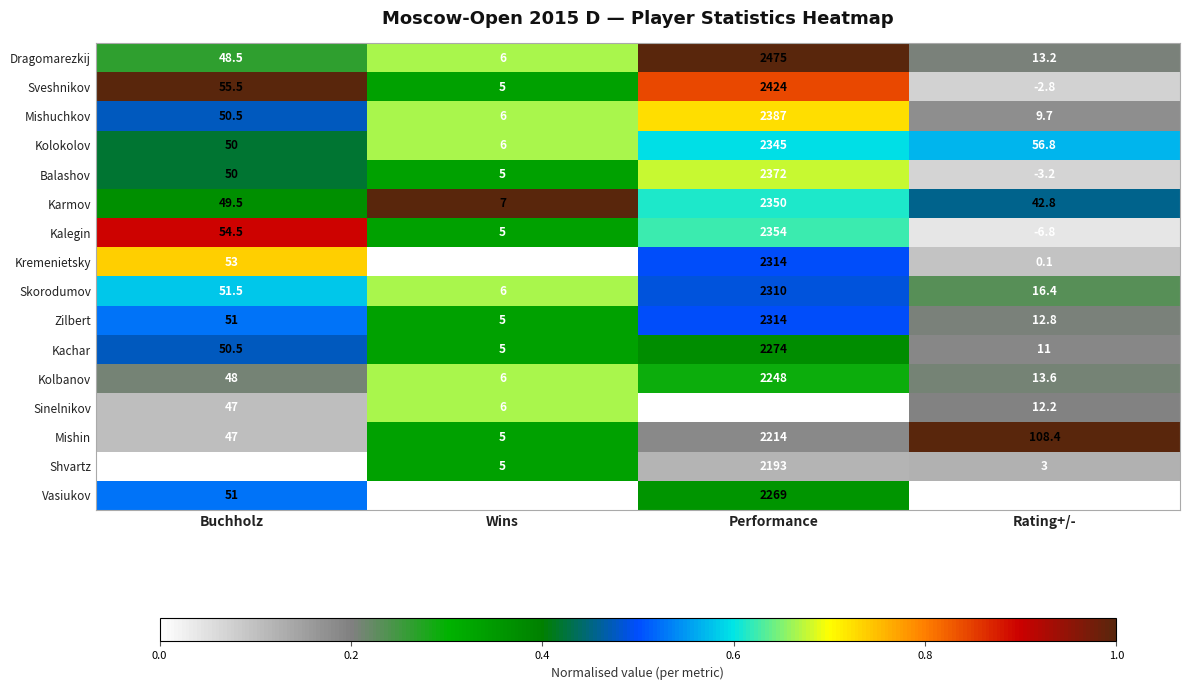

At which label does Zilbert reach its peak?

Performance